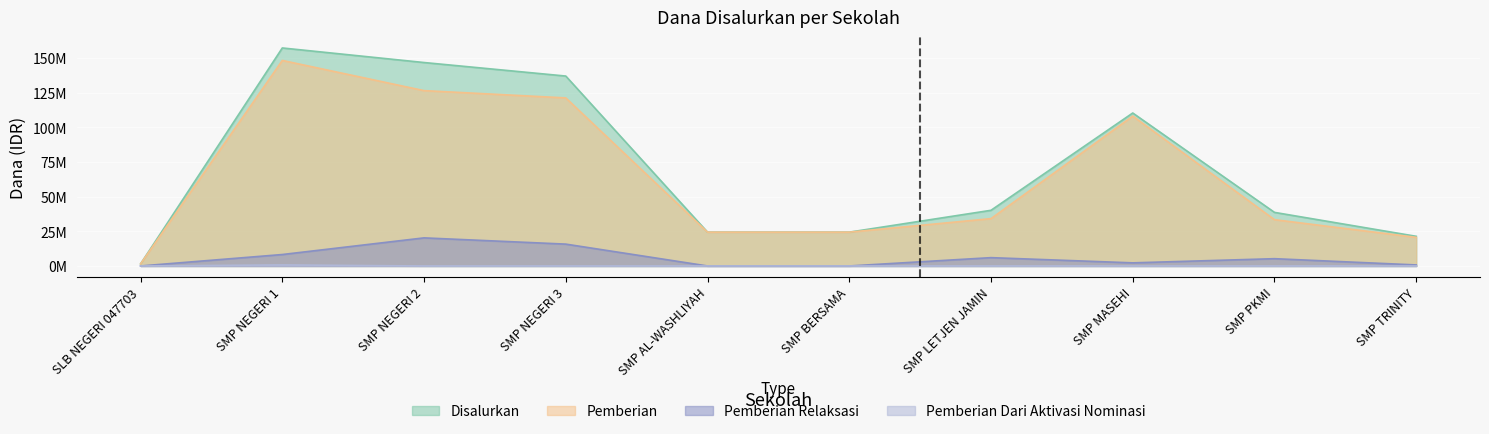

True or false: Pemberian and Pemberian Dari Aktivasi Nominasi cross at least once.

False